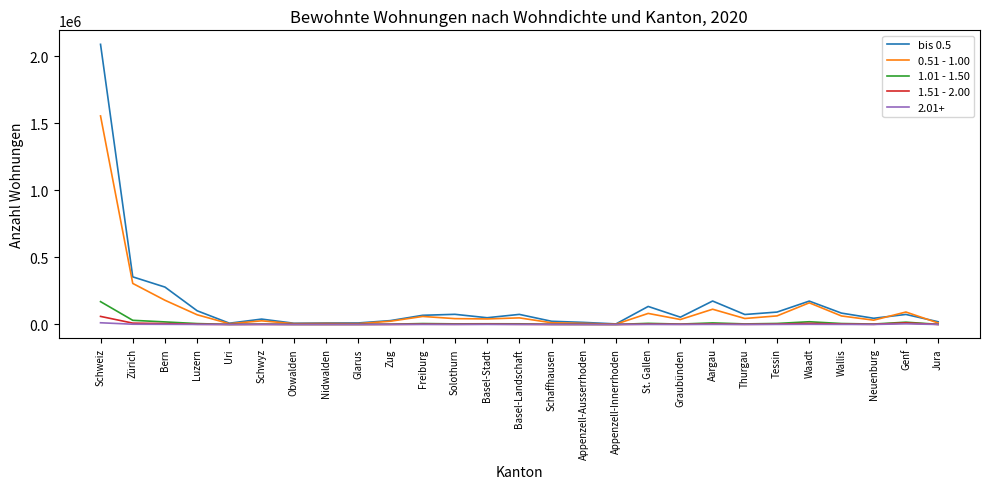

The value of 1.51 - 2.00 at Solothurn is 1180. True or false?

True